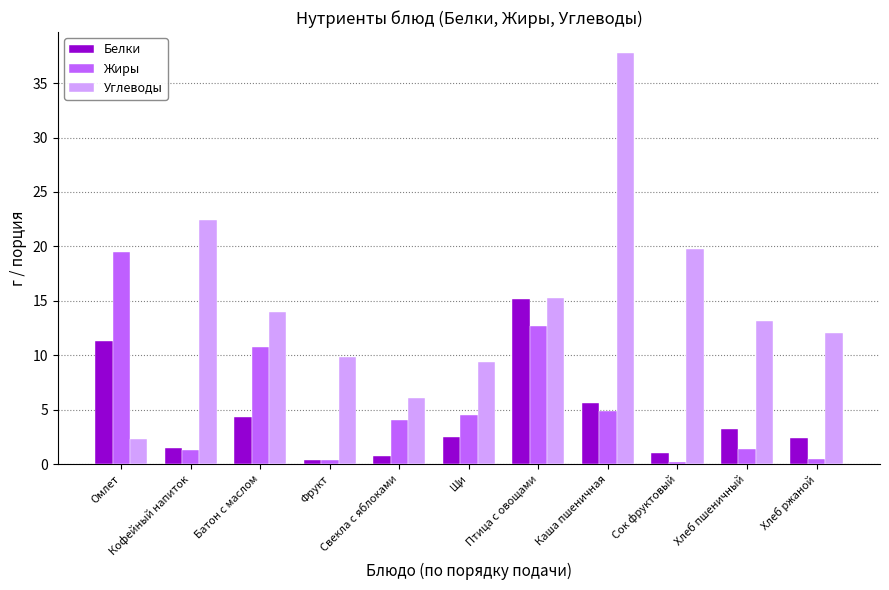

What is the difference between the second highest and minimum values in the Углеводы series?

20.1